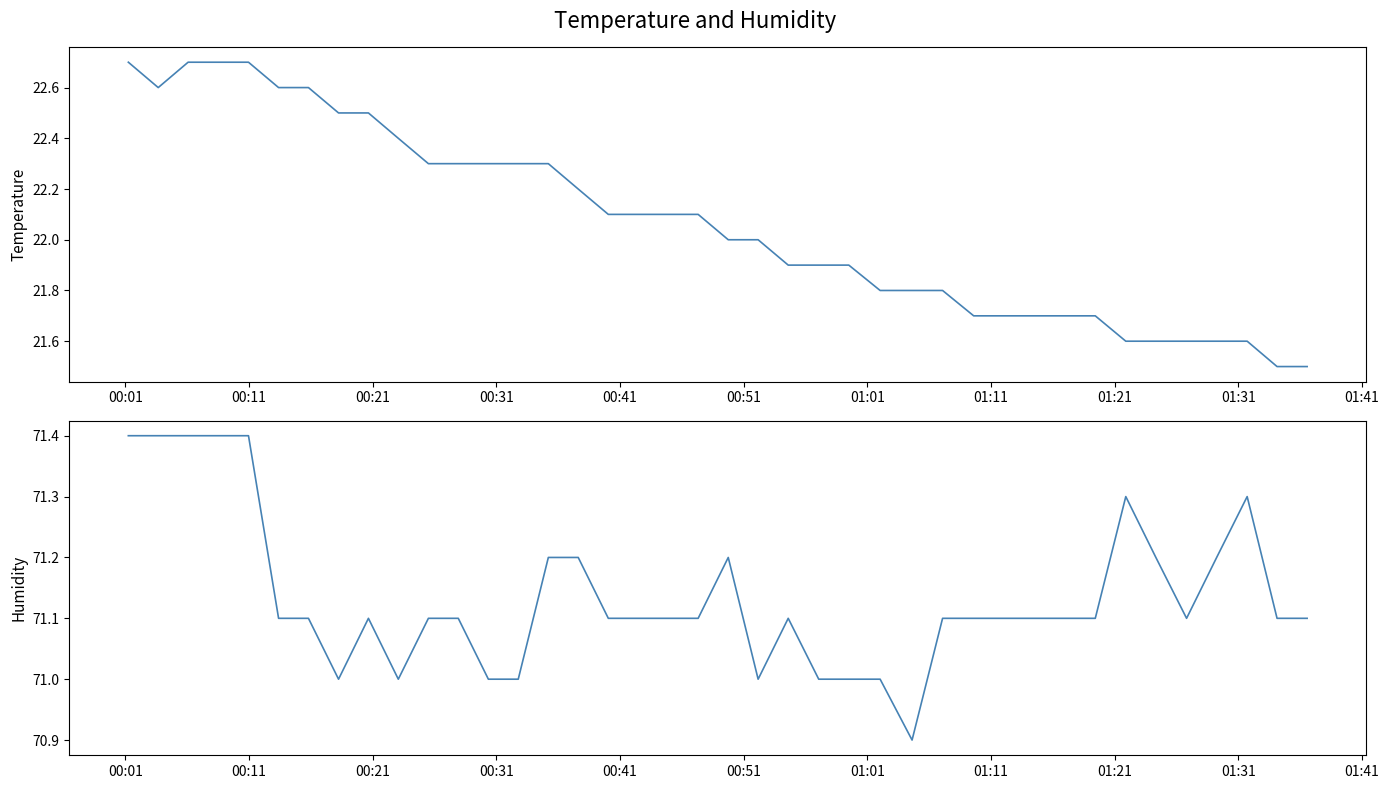

How many data points in Temp are above 22?

20